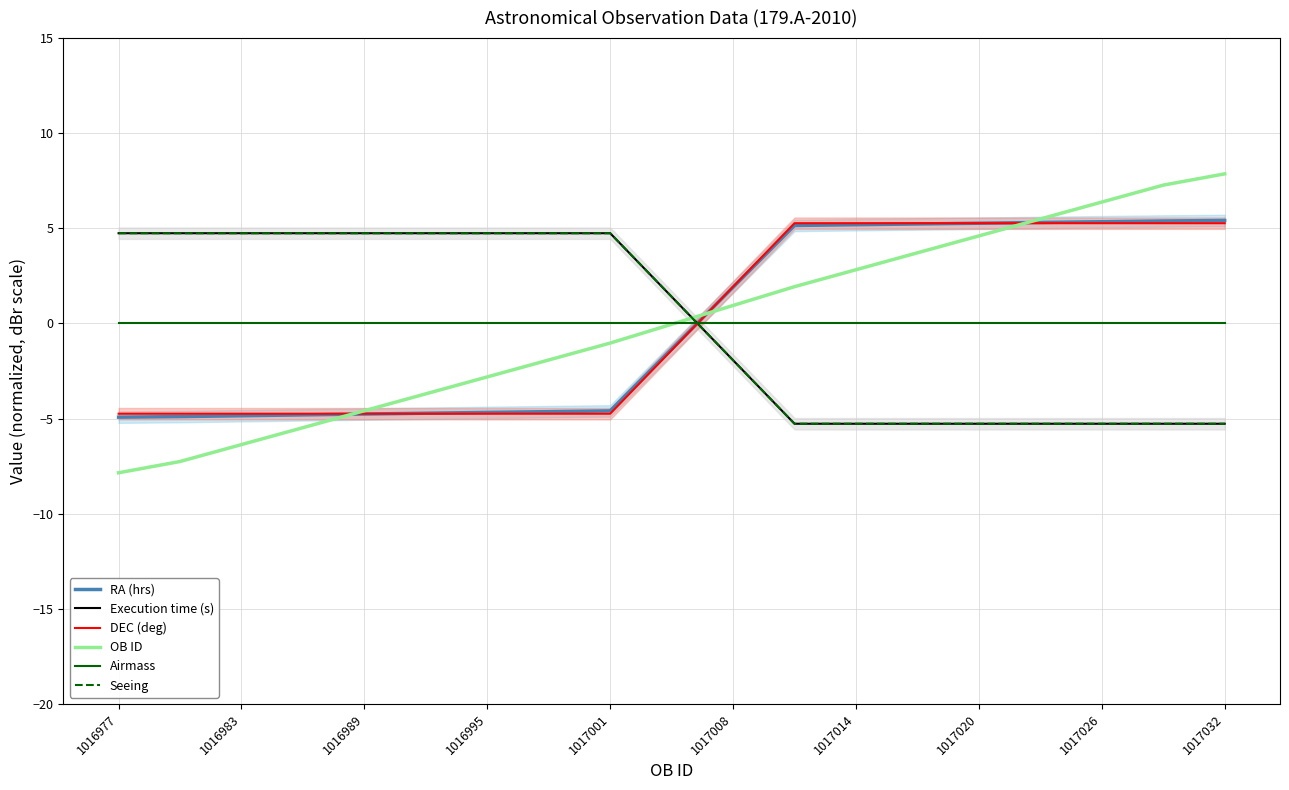

What is the minimum value for Execution time (s)?

-5.3